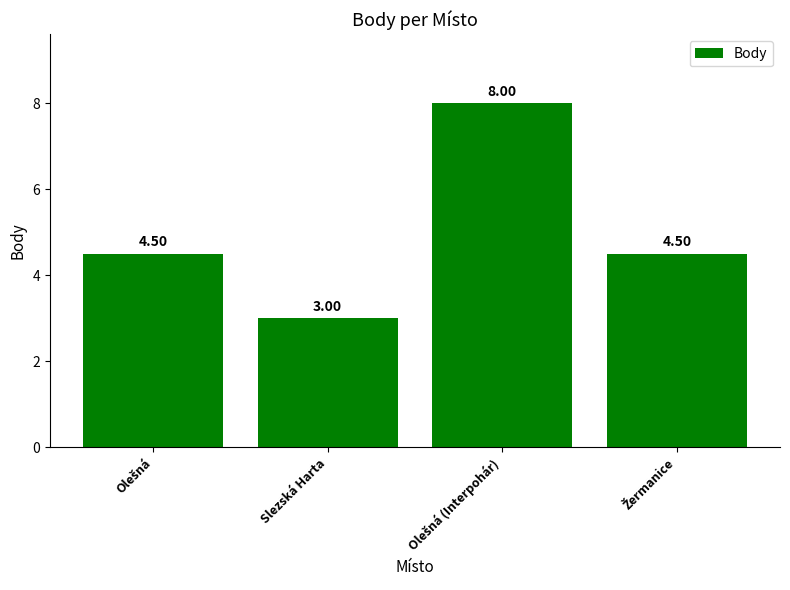

What is the label of the 3rd bar from the right?

Slezská Harta